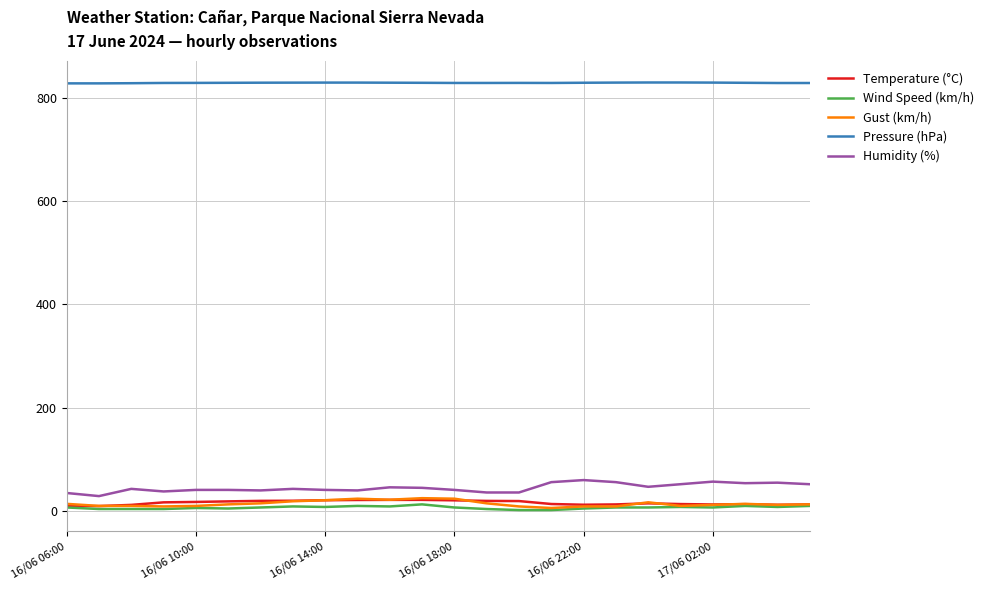

What is the maximum value for Temperature (°C)?

21.7